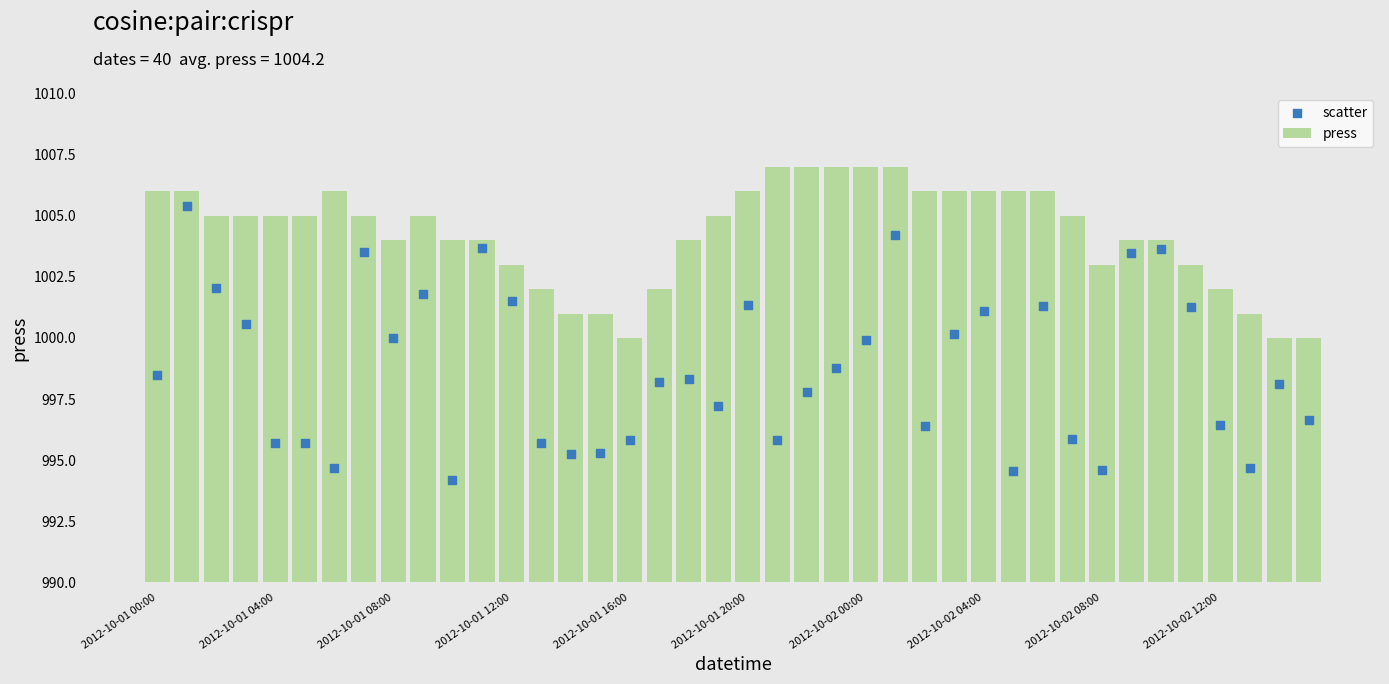

What is the highest value of the press series?

1007